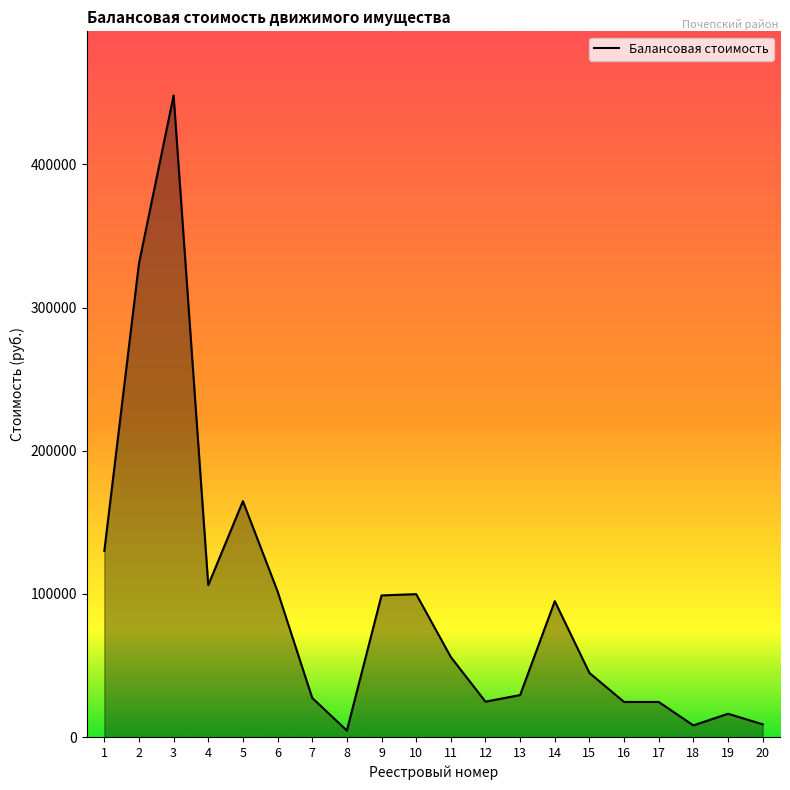

How many categories are shown in the chart?

20